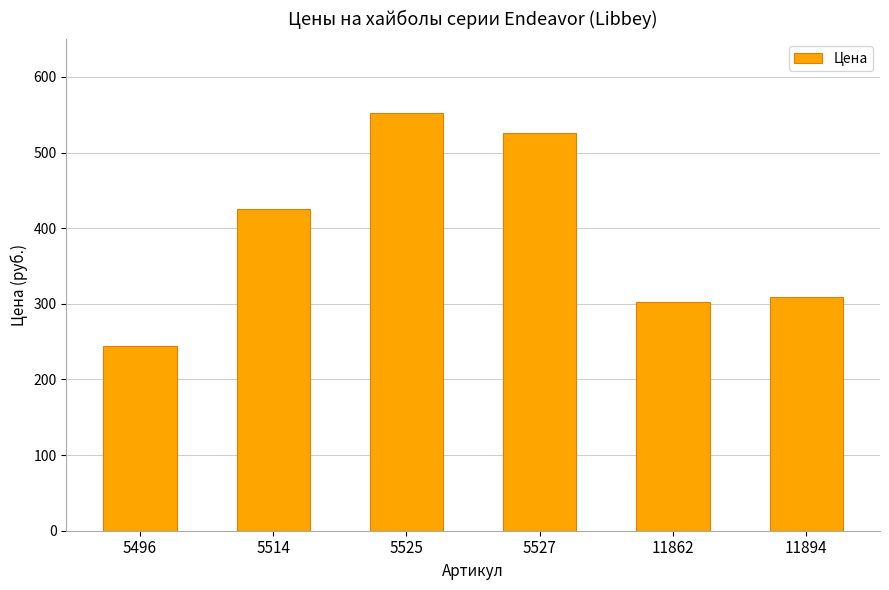

What is the maximum value shown in the chart?

552